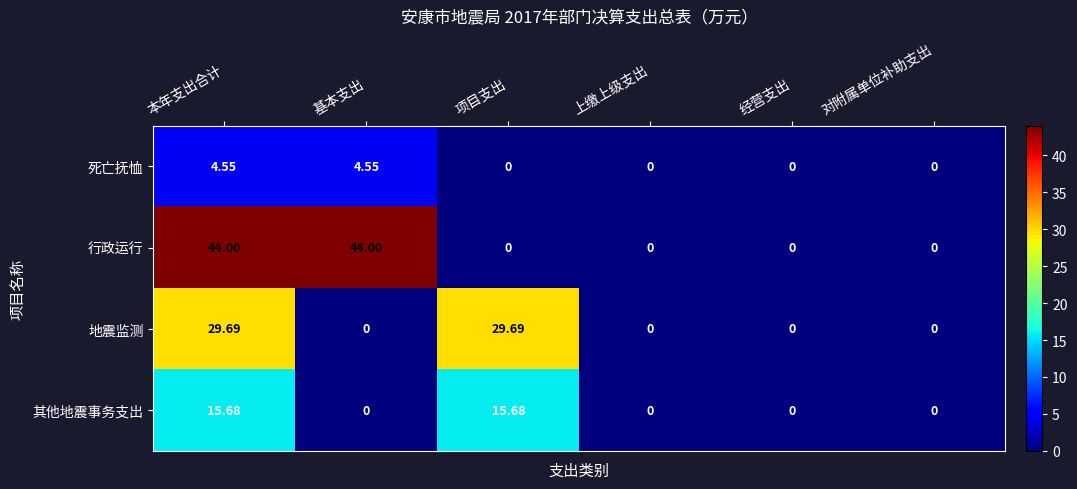

Between 项目支出 and 上缴上级支出, which series saw the biggest shift?

地震监测